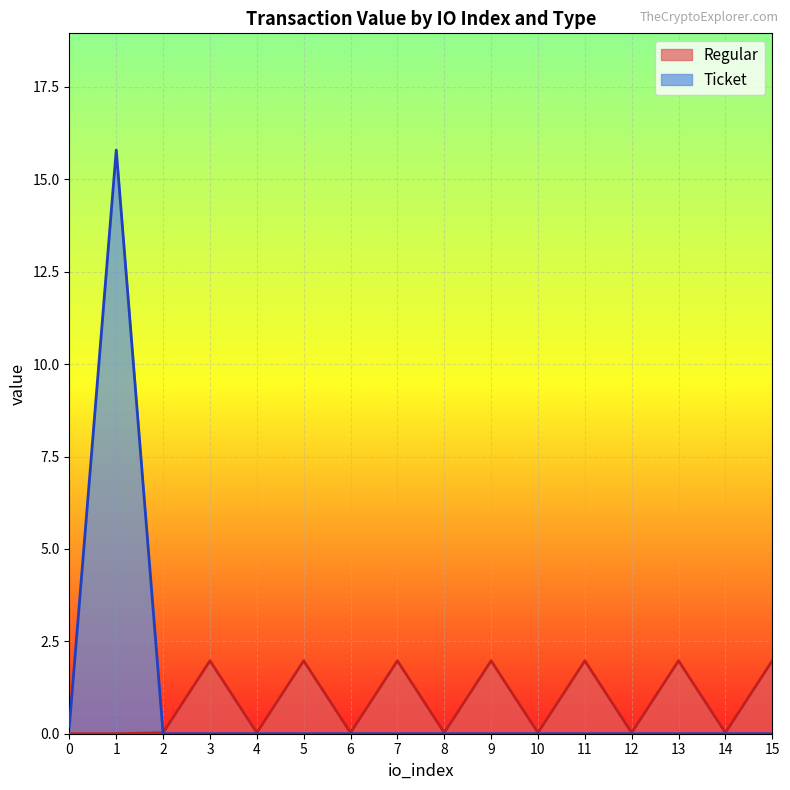

Is it true that Ticket equals 8 at io_9?

False